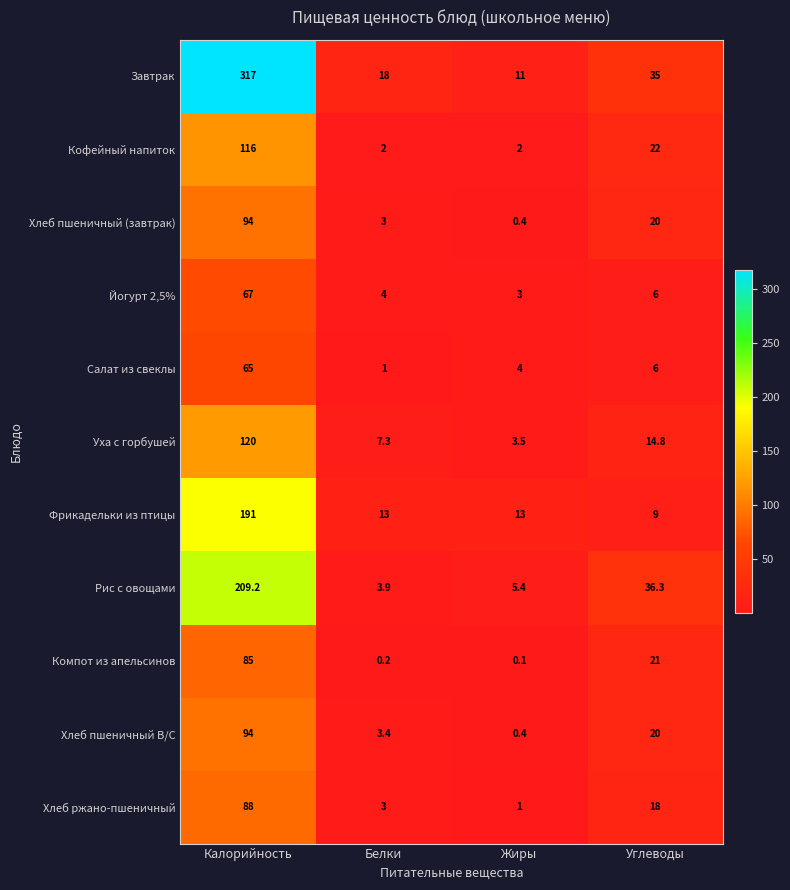

What is the smallest value displayed?

0.1